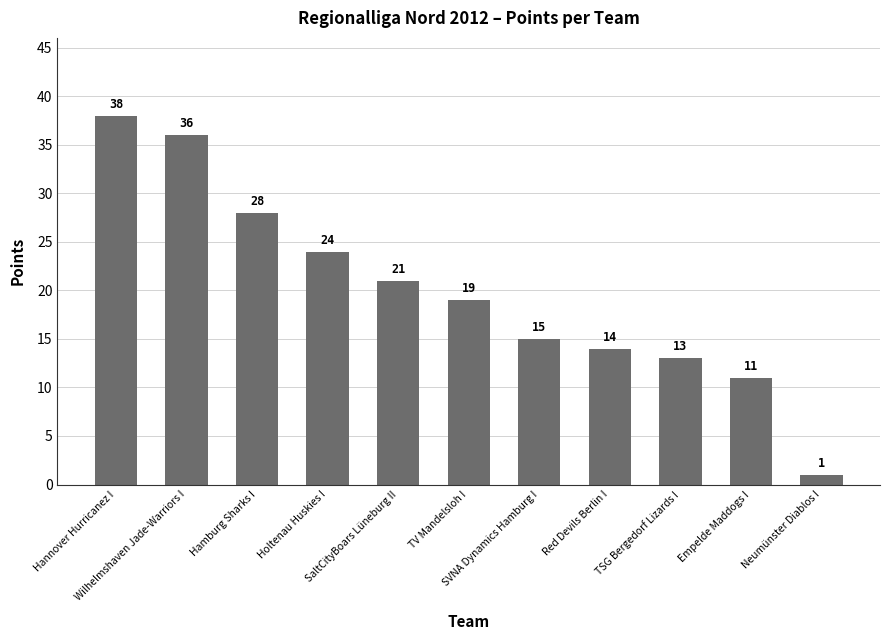

How many series are shown in this chart?

1